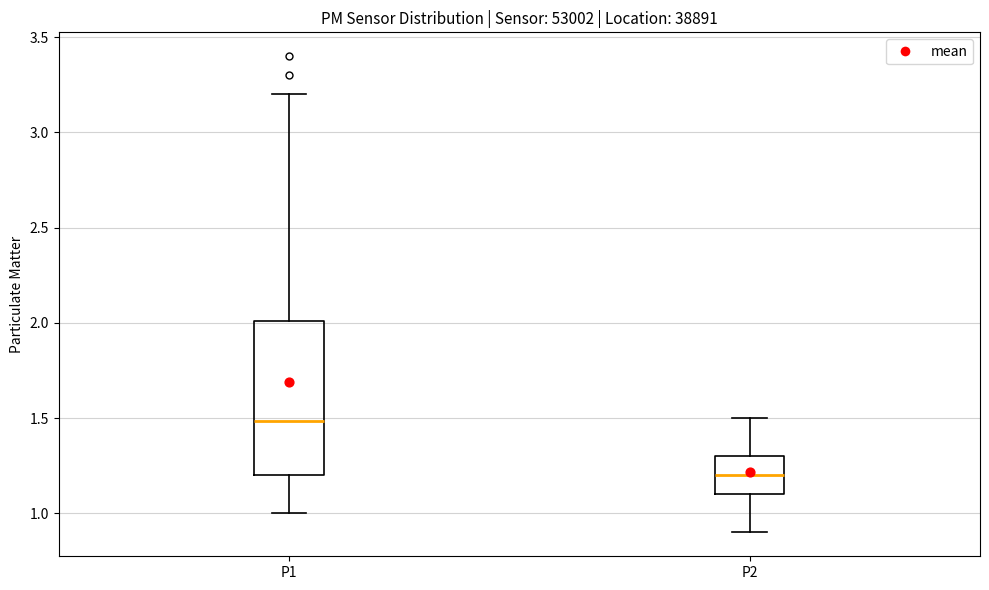

Reading left to right, transcribe this box plot: for each box, give where its median line is, the range the box spans, and where its two whiskers end, as read against the y-axis. The values are not printed on the chart, so give them approximately, as read against the axis.

P1: median 1.5, box 1.2 to 2.0, whiskers 1.0 to 3.2
P2: median 1.2, box 1.1 to 1.3, whiskers 0.9 to 1.5